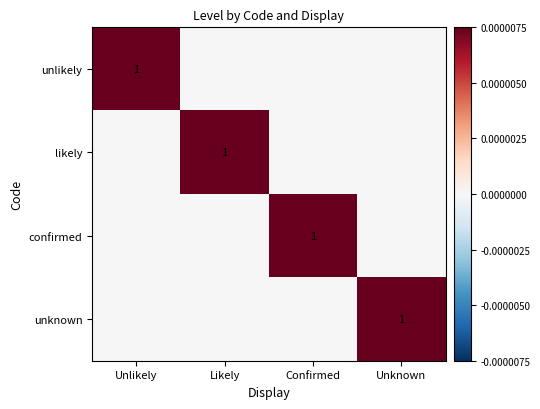

How many data points does each series have?

4